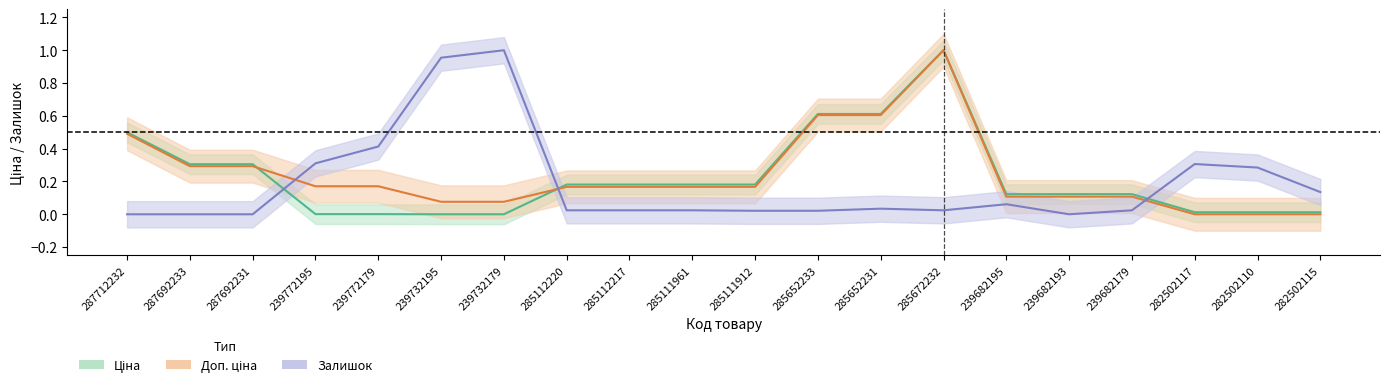

List the series in order of their peak value, highest first.

Ціна, Доп. ціна, Залишок